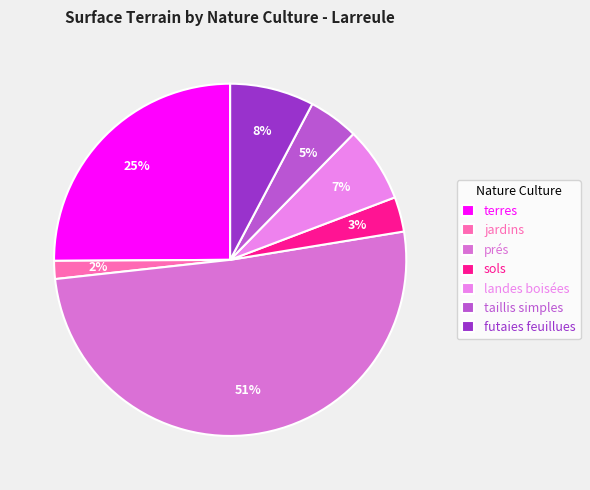

What is the majority slice?

prés